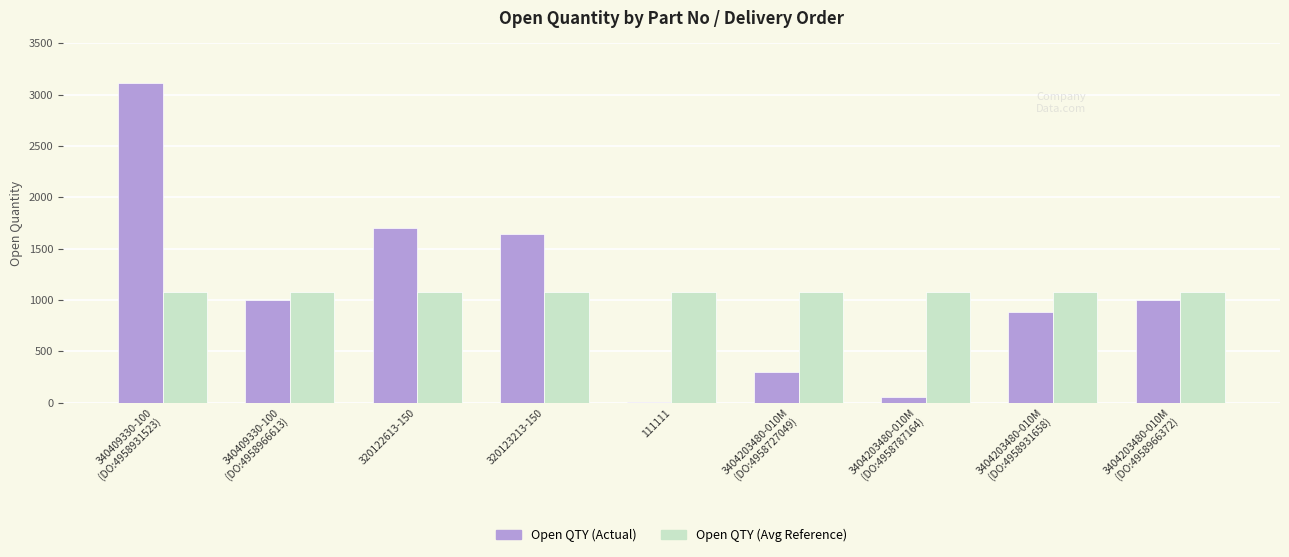

Which series changed the most between 340409330-100
(DO:4958966613) and 3404203480-010M
(DO:4958787164)?

Open QTY (Actual)